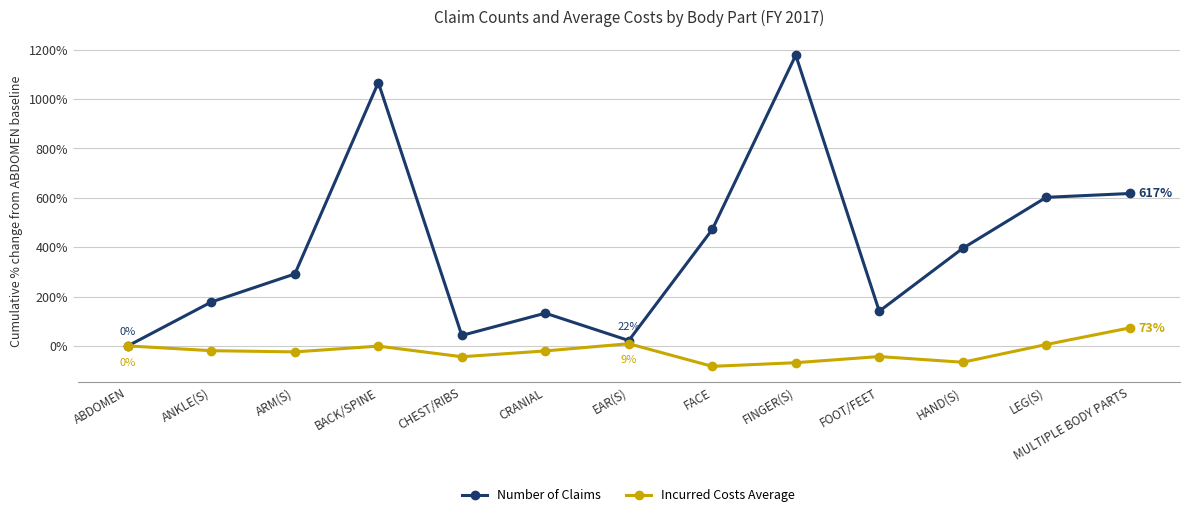

What is the label of the 3rd point from the right?

HAND(S)